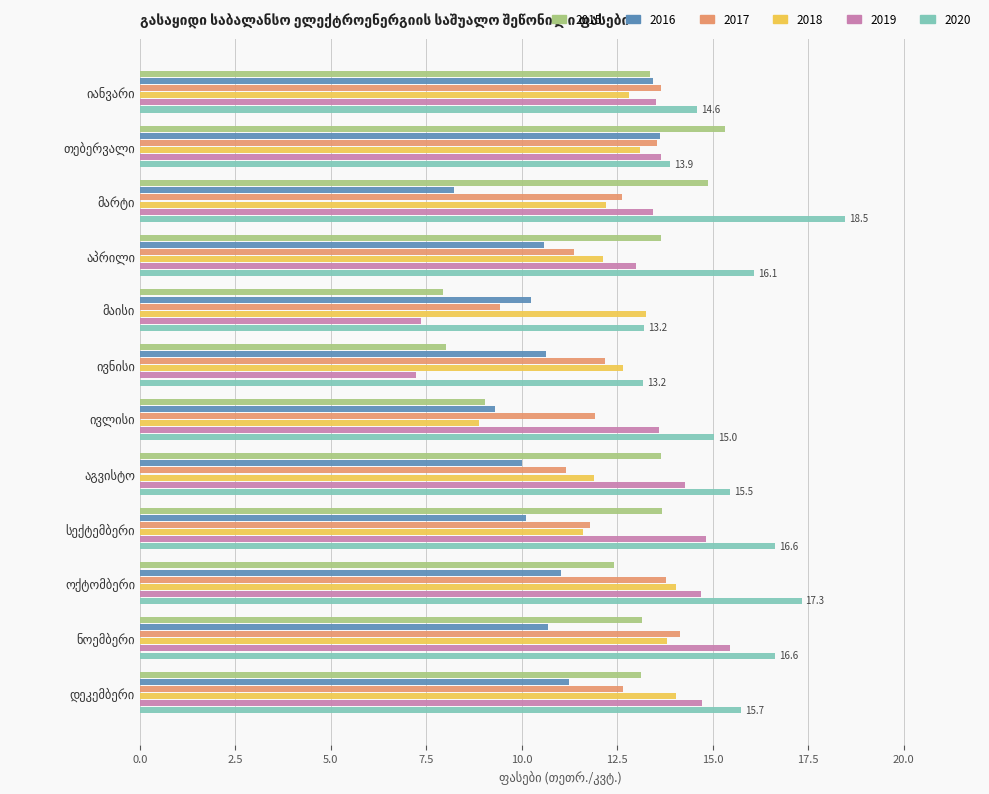

What is the difference between the maximum and minimum values in the 2019 series?

8.2